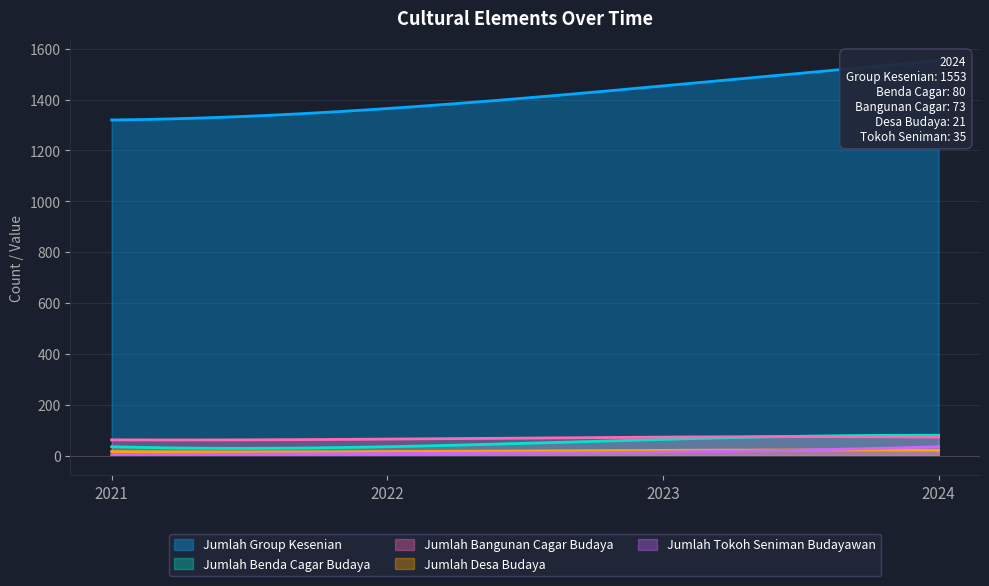

How many categories are shown in the chart?

4